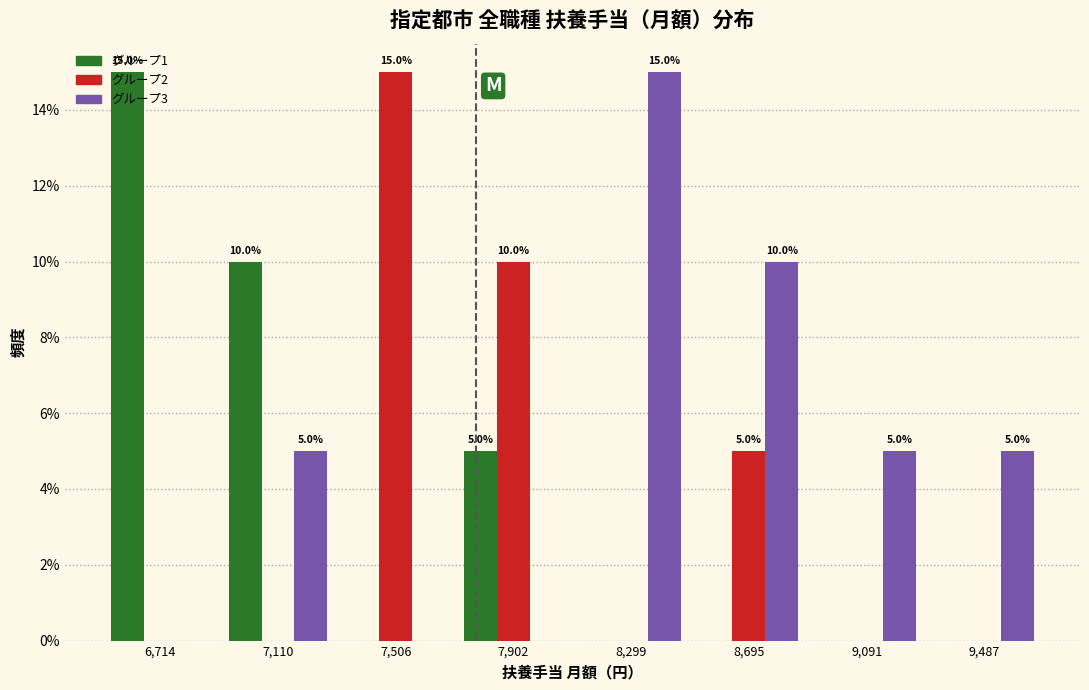

In the グループ2 series, which range on the x-axis has the tallest bar?

7300 to 7700